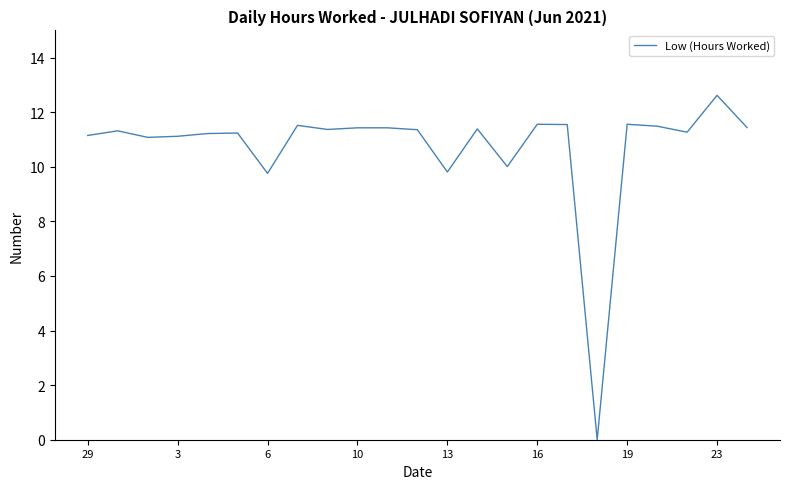

What is the maximum value shown in the chart?

12.6